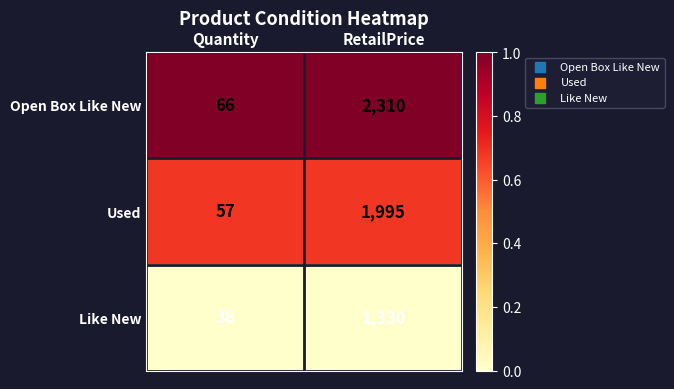

What is the total value across all series at RetailPrice?

5635